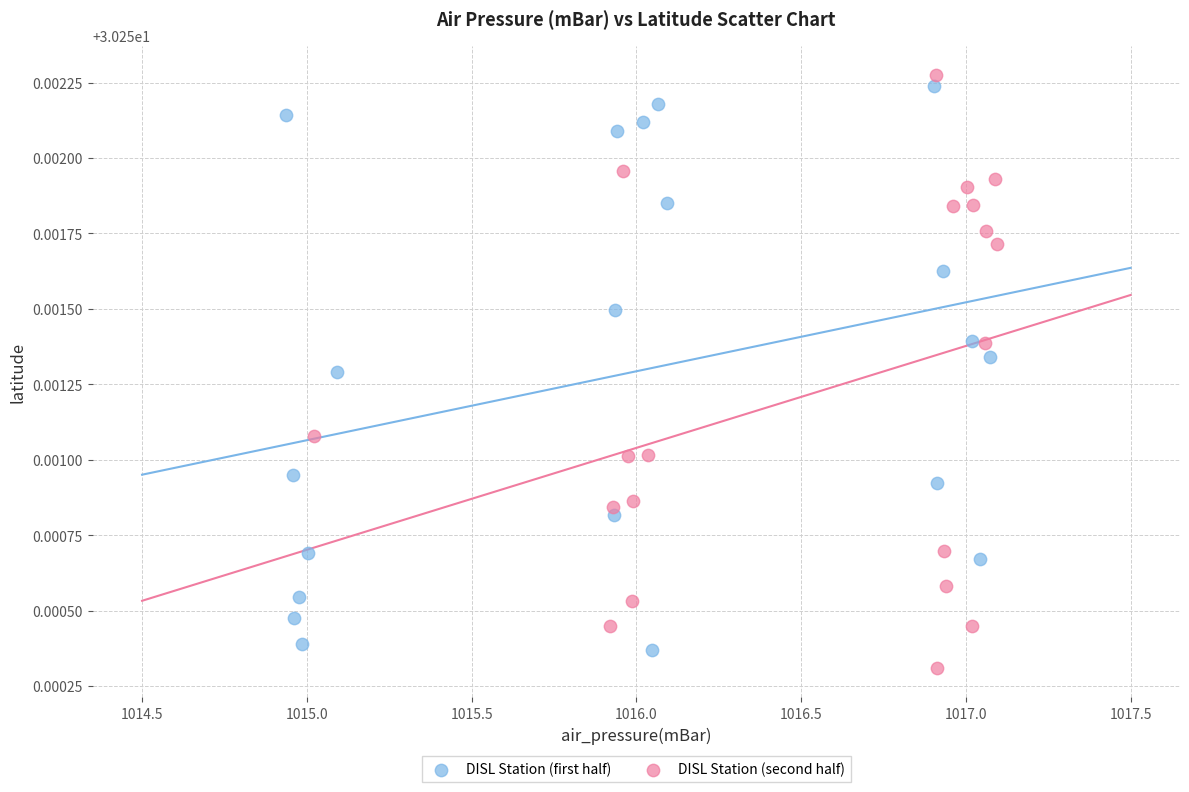

Which series has the largest Y range (max minus min)?

DISL Station (second half)